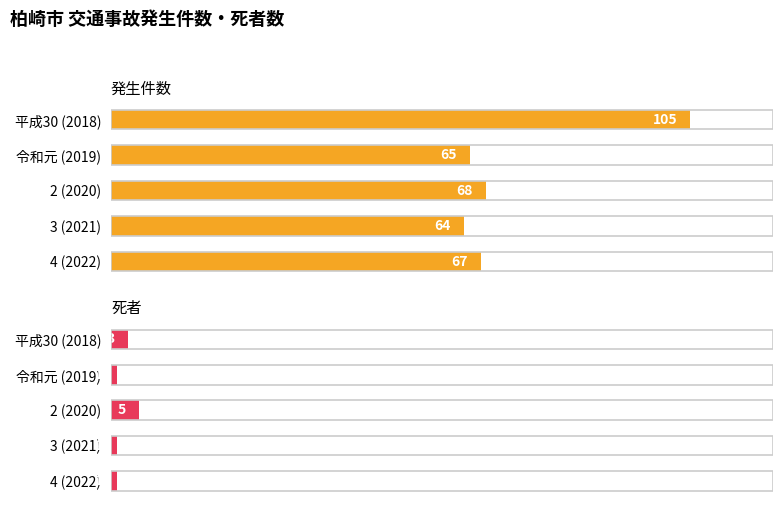

Which series has the largest range (max minus min)?

発生件数